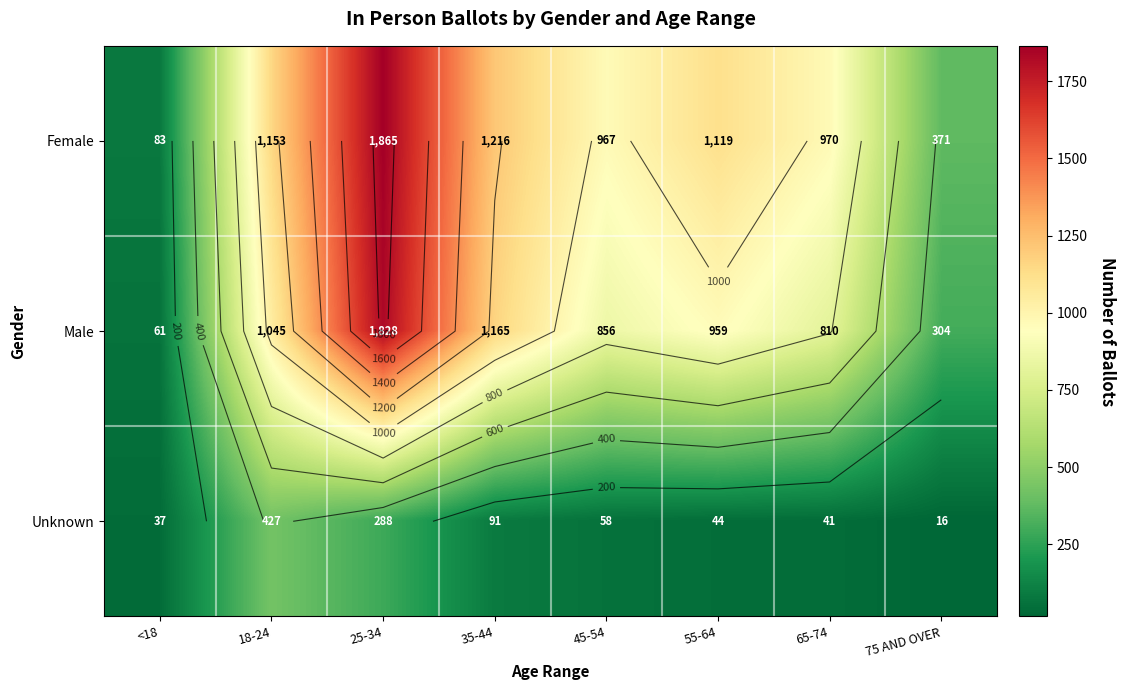

How many data points does each series have?

8